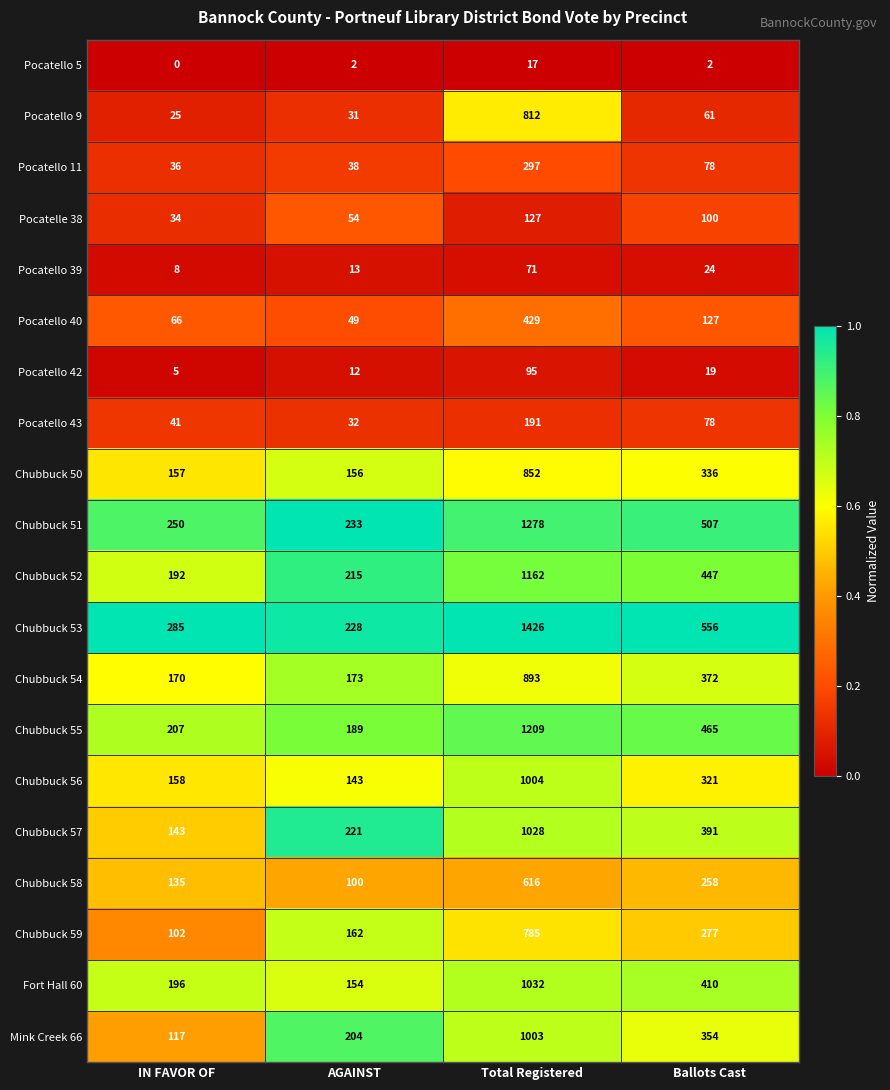

Which category has the highest value across all series?

Total Registered